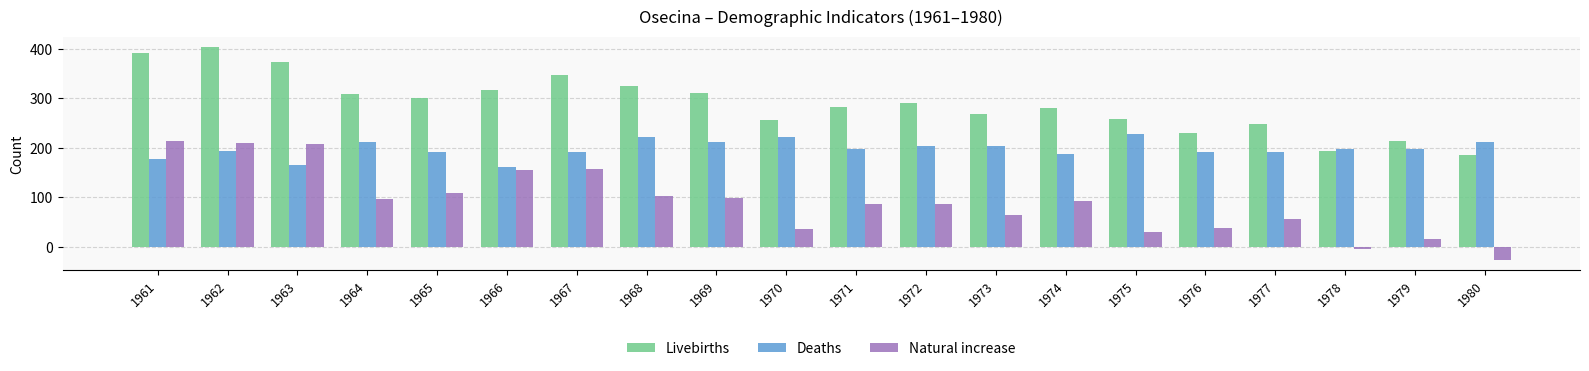

Which label corresponds to the smallest value in the chart?

1980